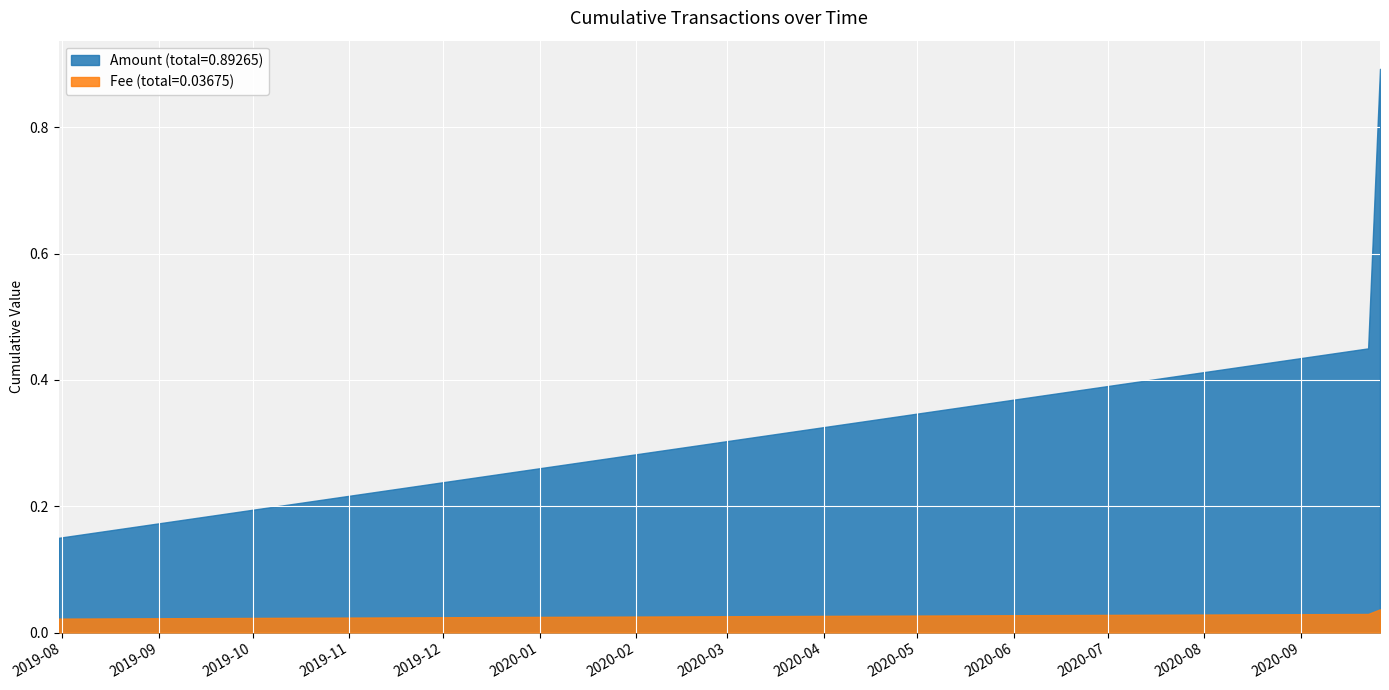

Read the Amount value at 2019-07-30 21:44:51.

0.1